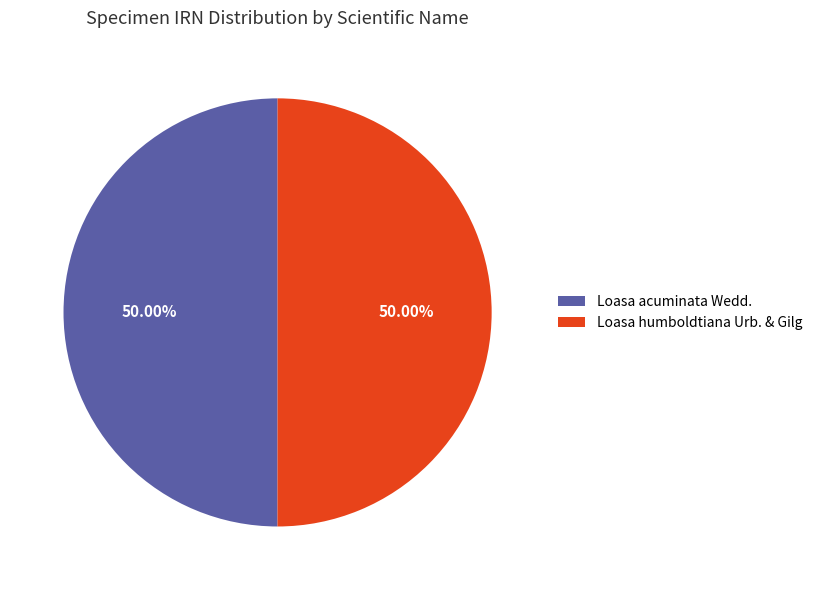

How much of the chart is everything except Loasa acuminata Wedd.?

50.0%